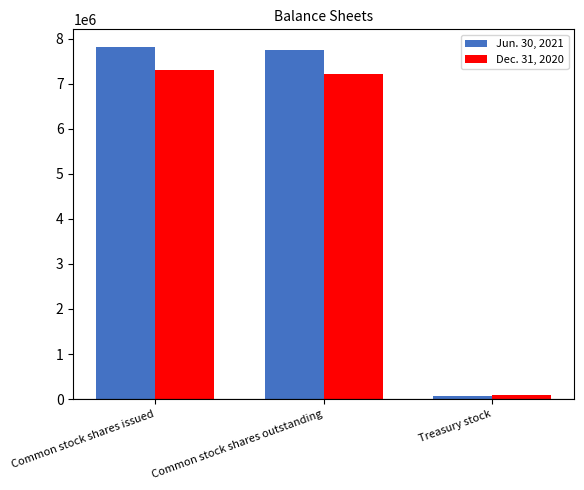

What is the approximate value of Jun. 30, 2021 at Common stock shares outstanding, to the nearest 50?

7741850